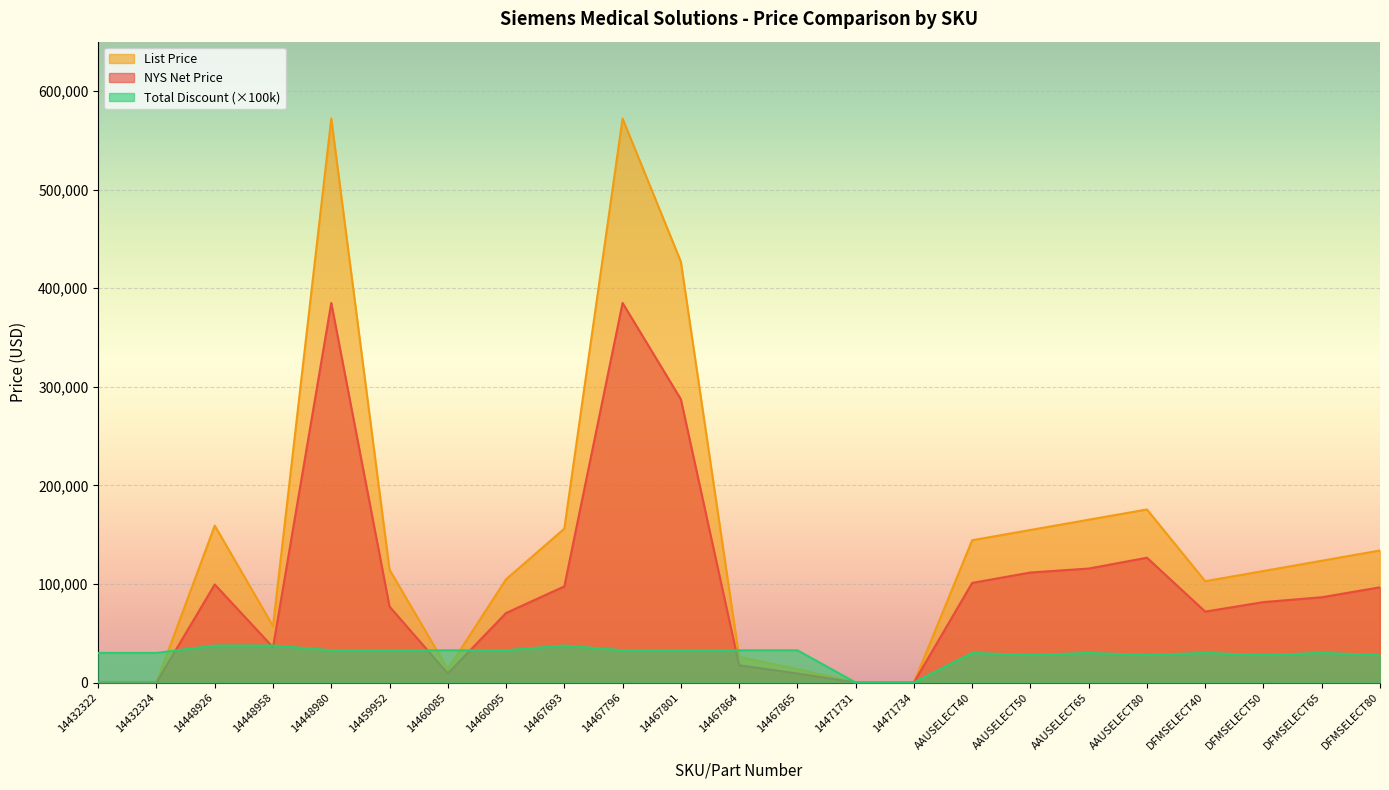

Is it true that NYS Net Price equals 191665.8 at AAUSELECT80?

False